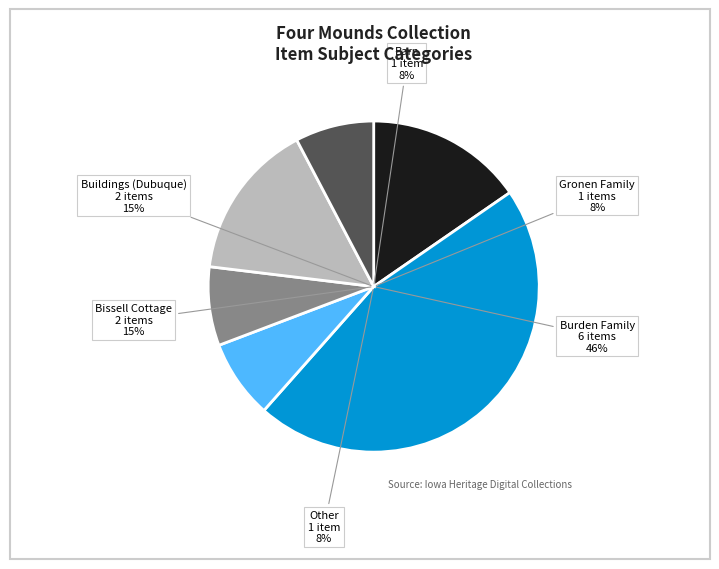

Count the number of slices in the pie.

6